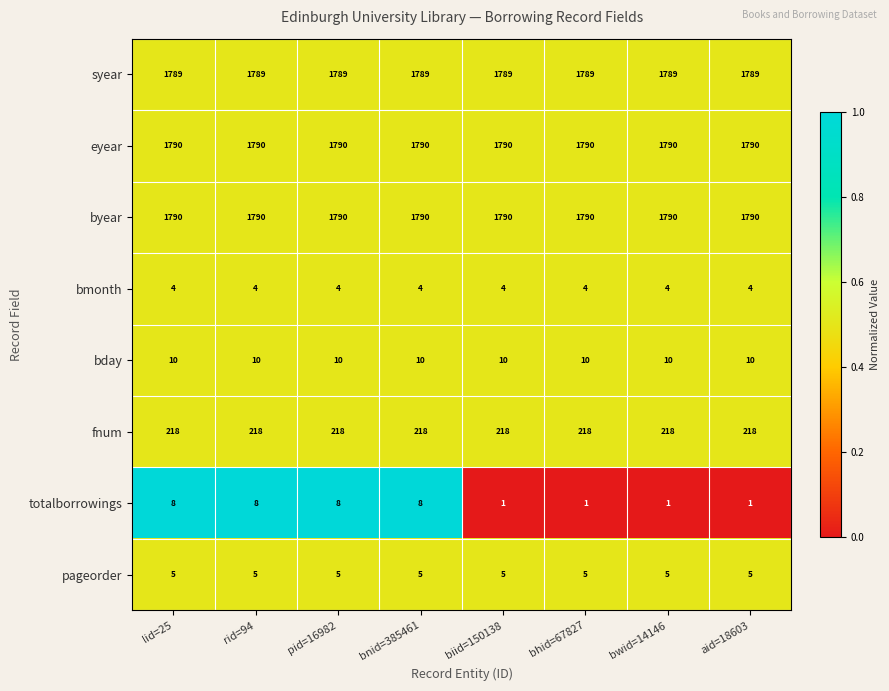

What is the difference between the totalborrowings values at pid=16982 and aid=18603?

7